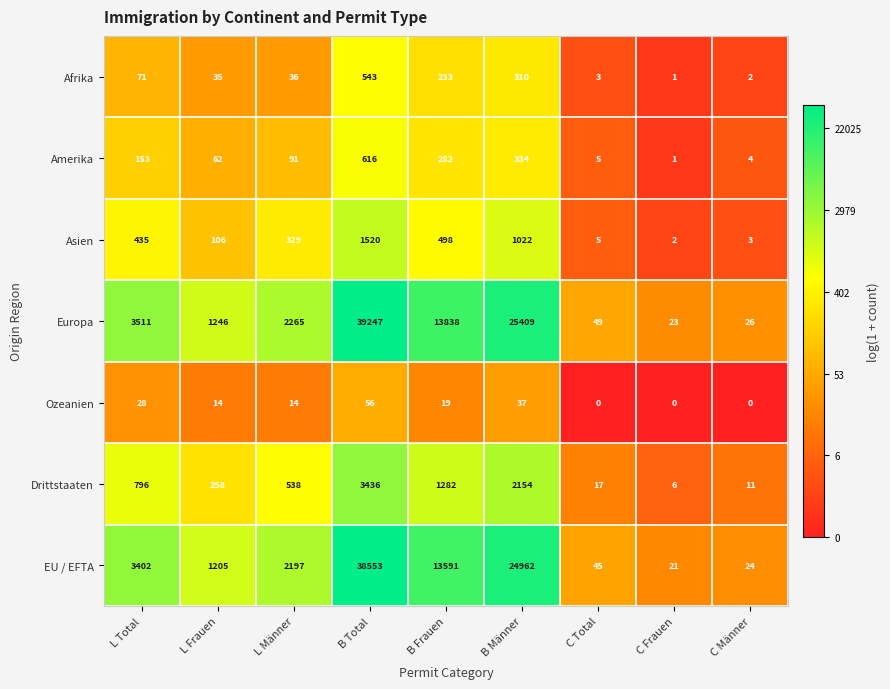

At which label is EU / EFTA closest to 19287?

B Männer